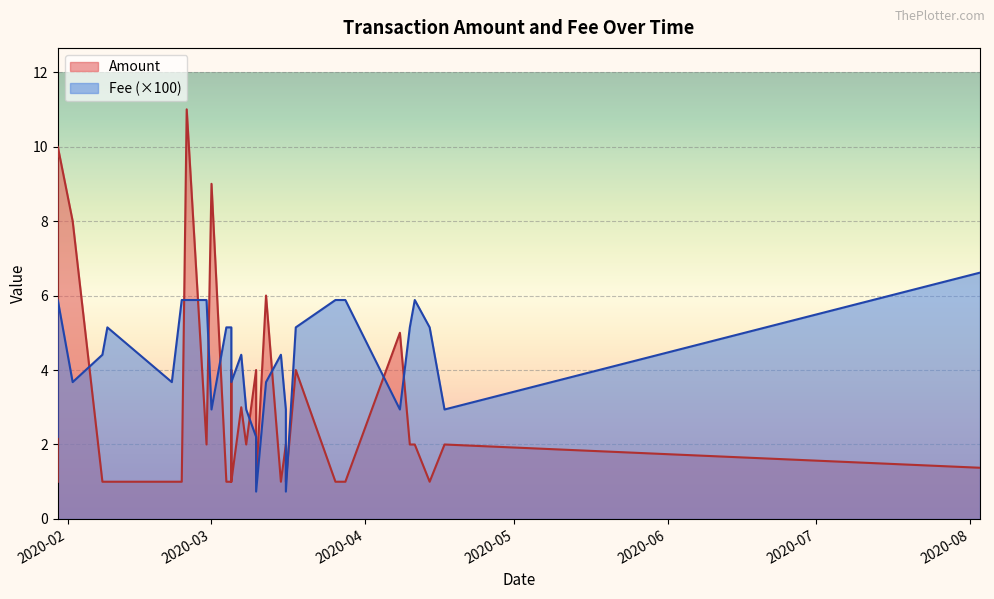

Which series has the widest spread of values?

Amount